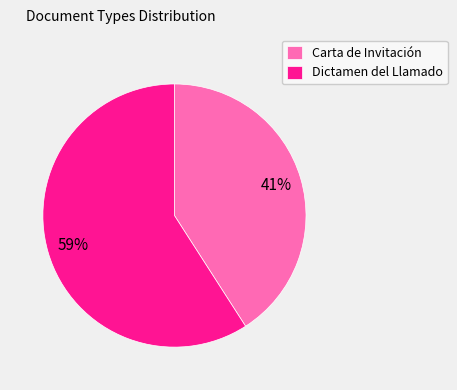

Between Dictamen del Llamado and Carta de Invitación, which is larger?

Dictamen del Llamado